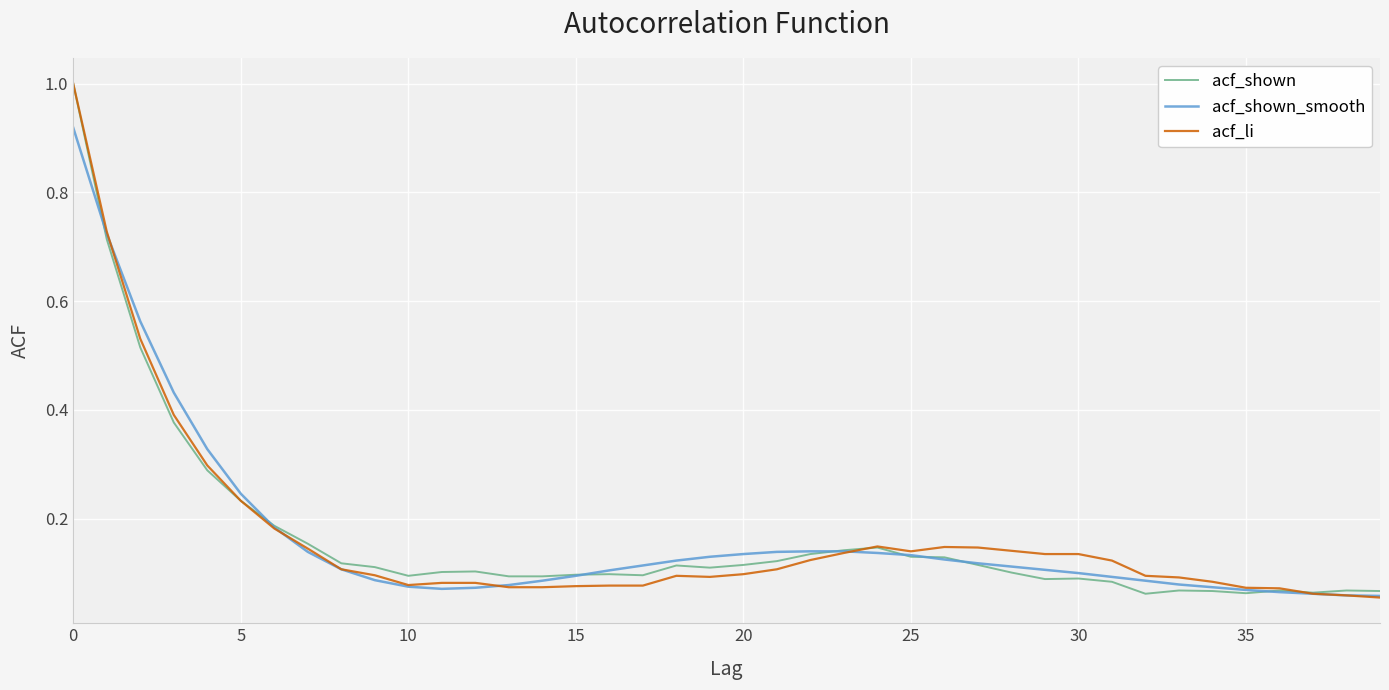

What is the maximum value for acf_shown?

1.0